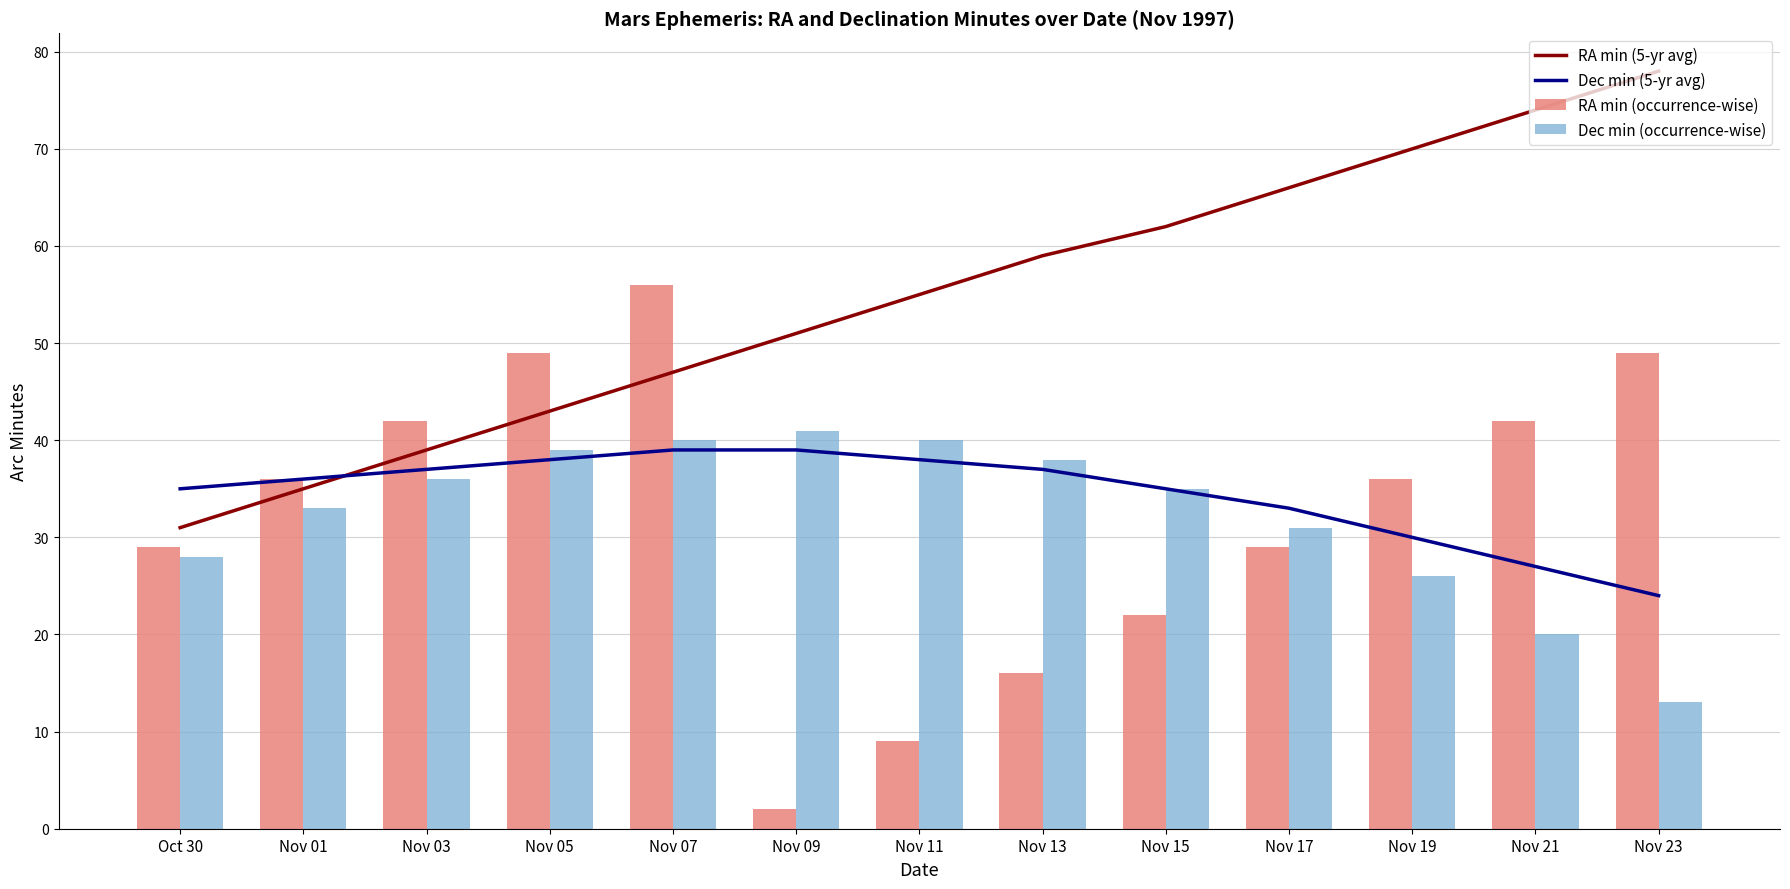

What is the maximum value shown in the chart?

78